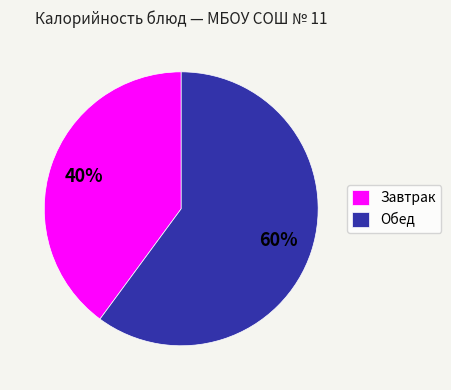

To the nearest percent, what percentage of the pie is Обед?

60%